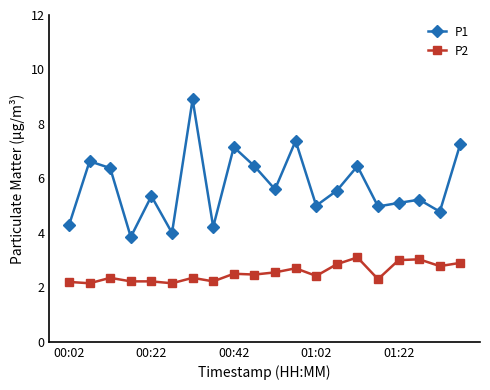

What is the value of the P2 point at the 14th from the left?

2.9